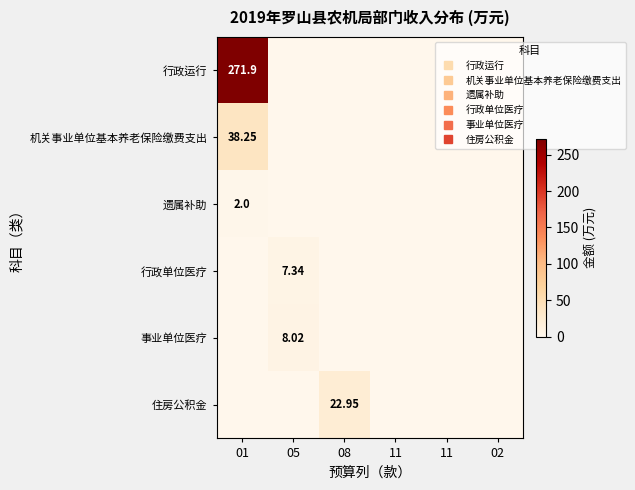

At which category is the sum across all series the highest?

01